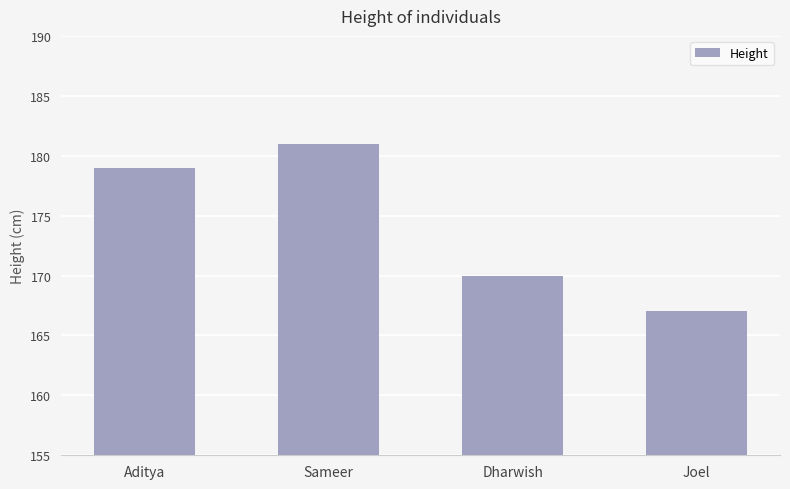

How many categories are shown in the chart?

4